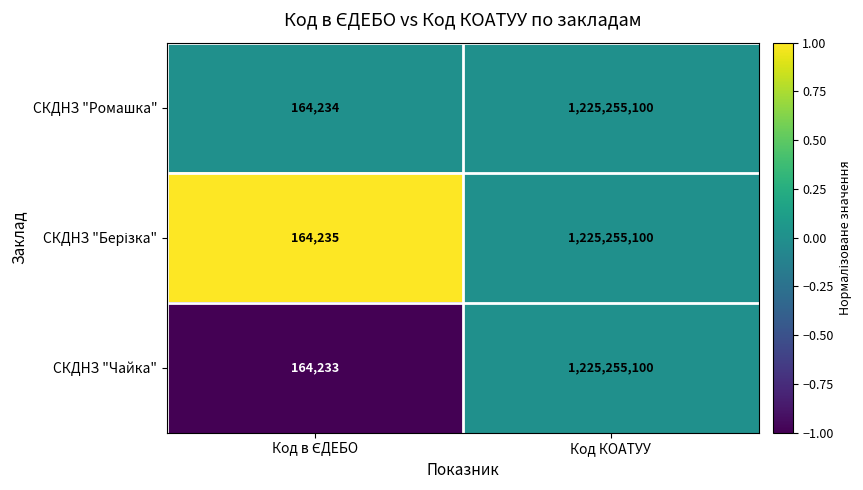

Which series has the widest spread of values?

СКДНЗ "Чайка"